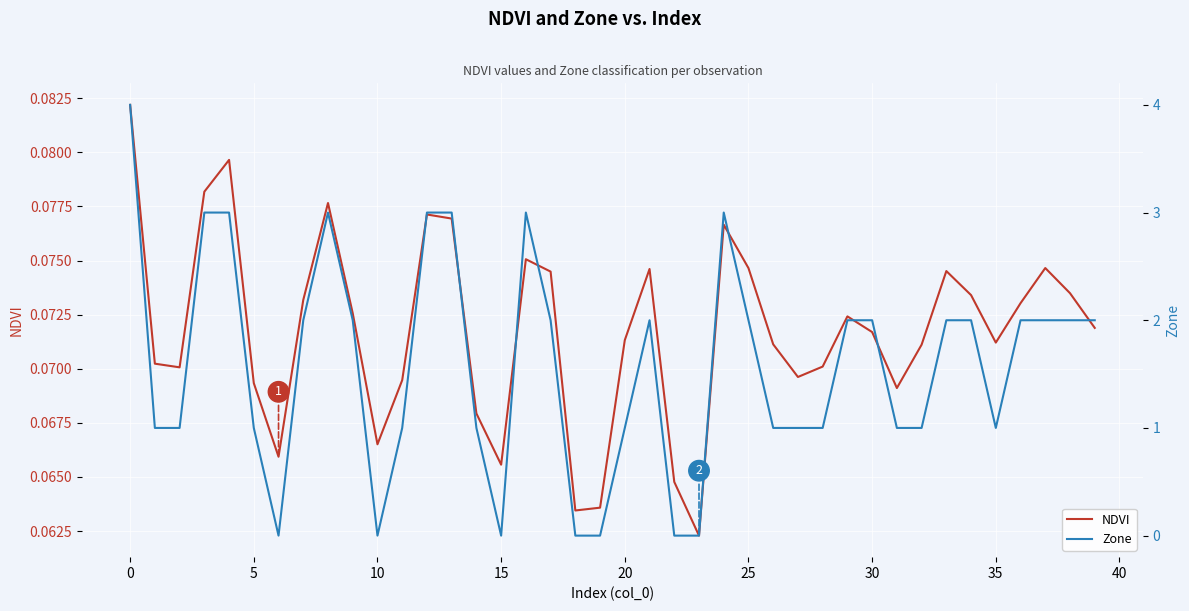

Rank the series at 32 from highest to lowest value.

Zone, NDVI